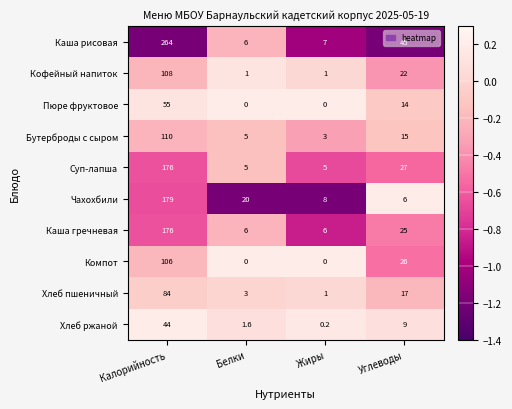

What is the average value of the Компот series?

33.0